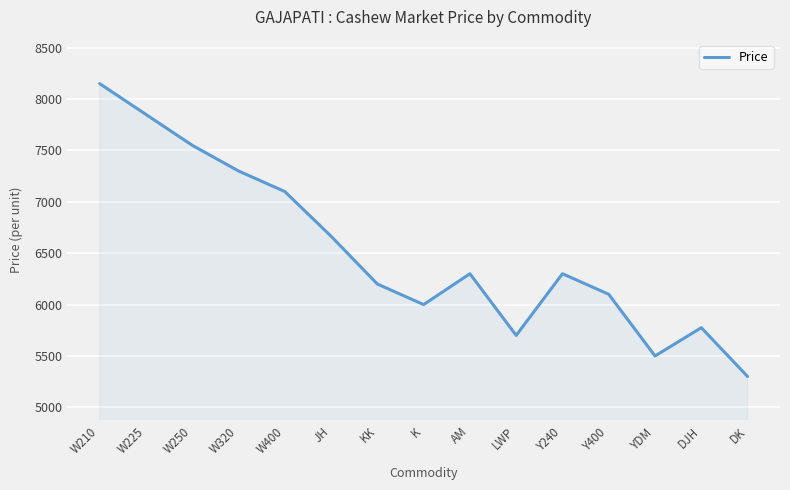

How many interior local valleys (lower than both neighbors) does the data have?

3